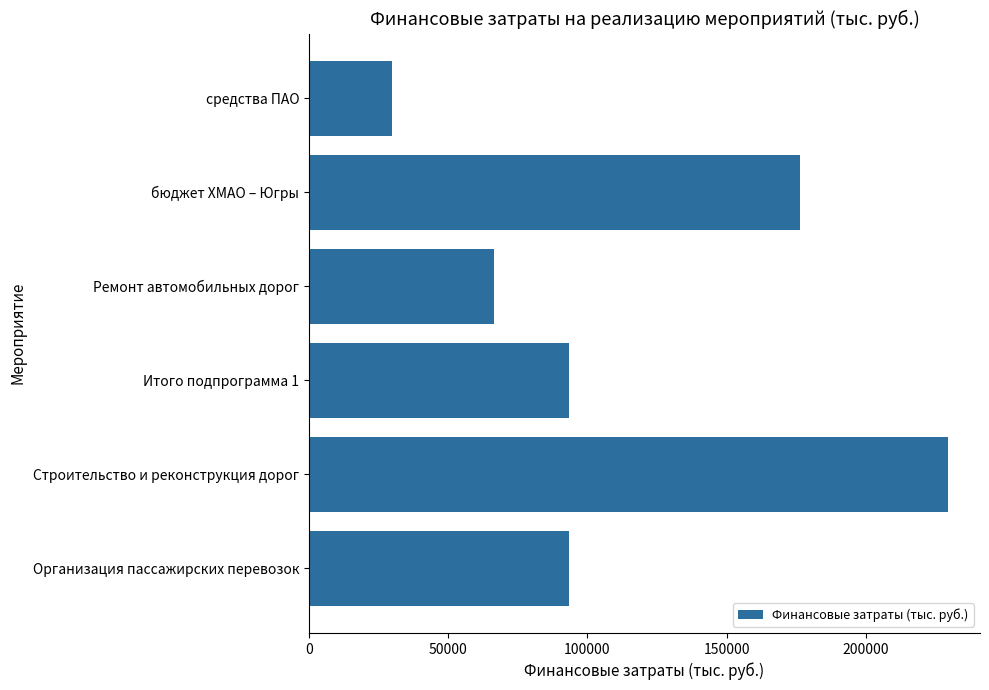

Which label corresponds to the largest value in the chart?

Строительство и реконструкция дорог